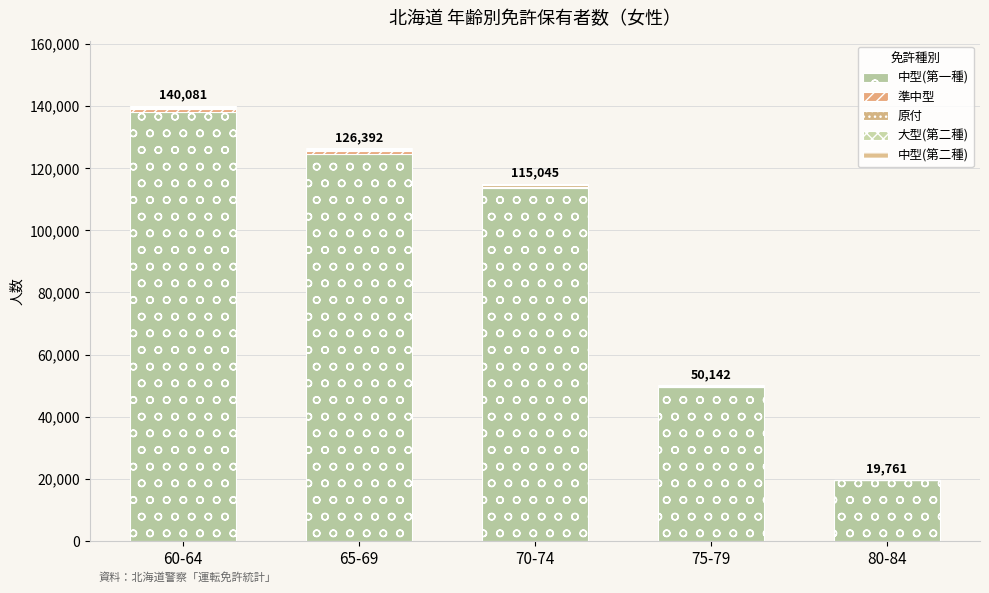

What is the difference between the second highest and second lowest values in the 中型(第一種) series?

75019